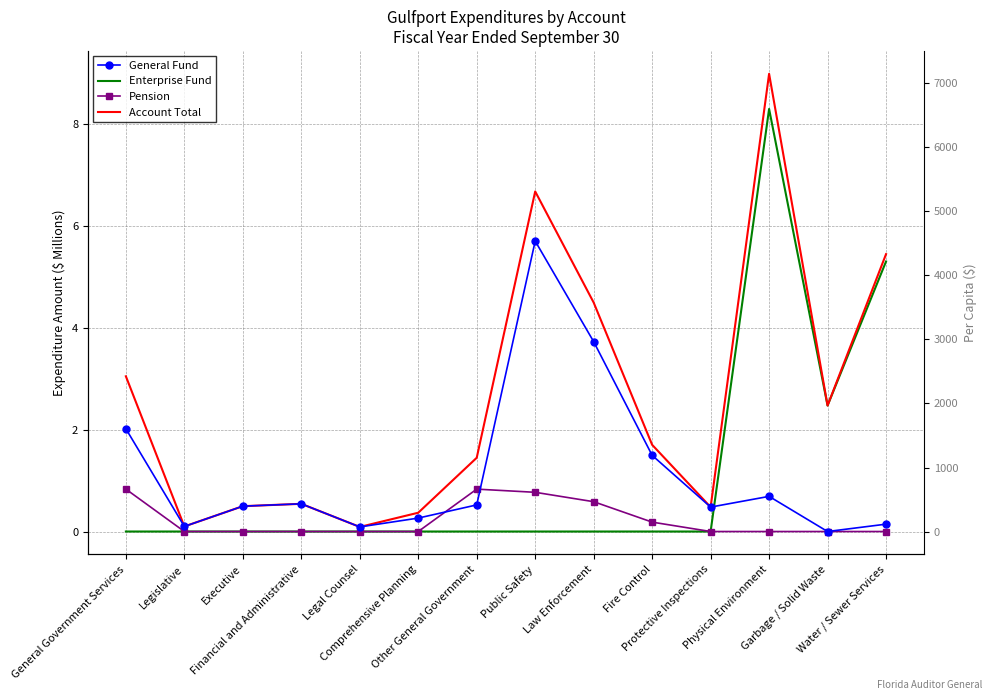

Rank the series at Legislative from lowest to highest value.

Enterprise Fund, Pension, General Fund, Account Total